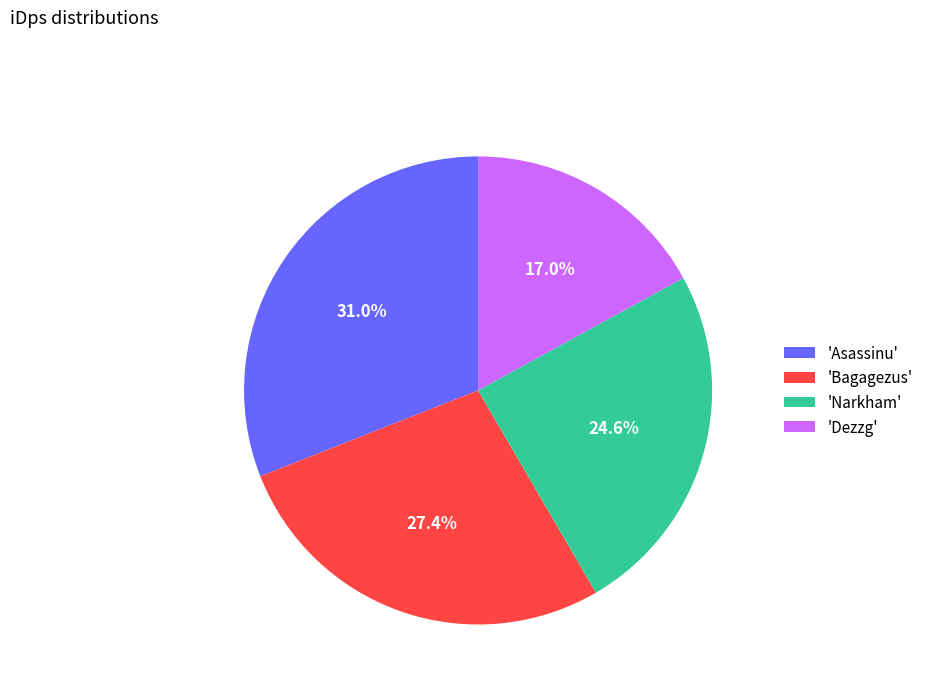

Which slice is the largest?

'Asassinu'